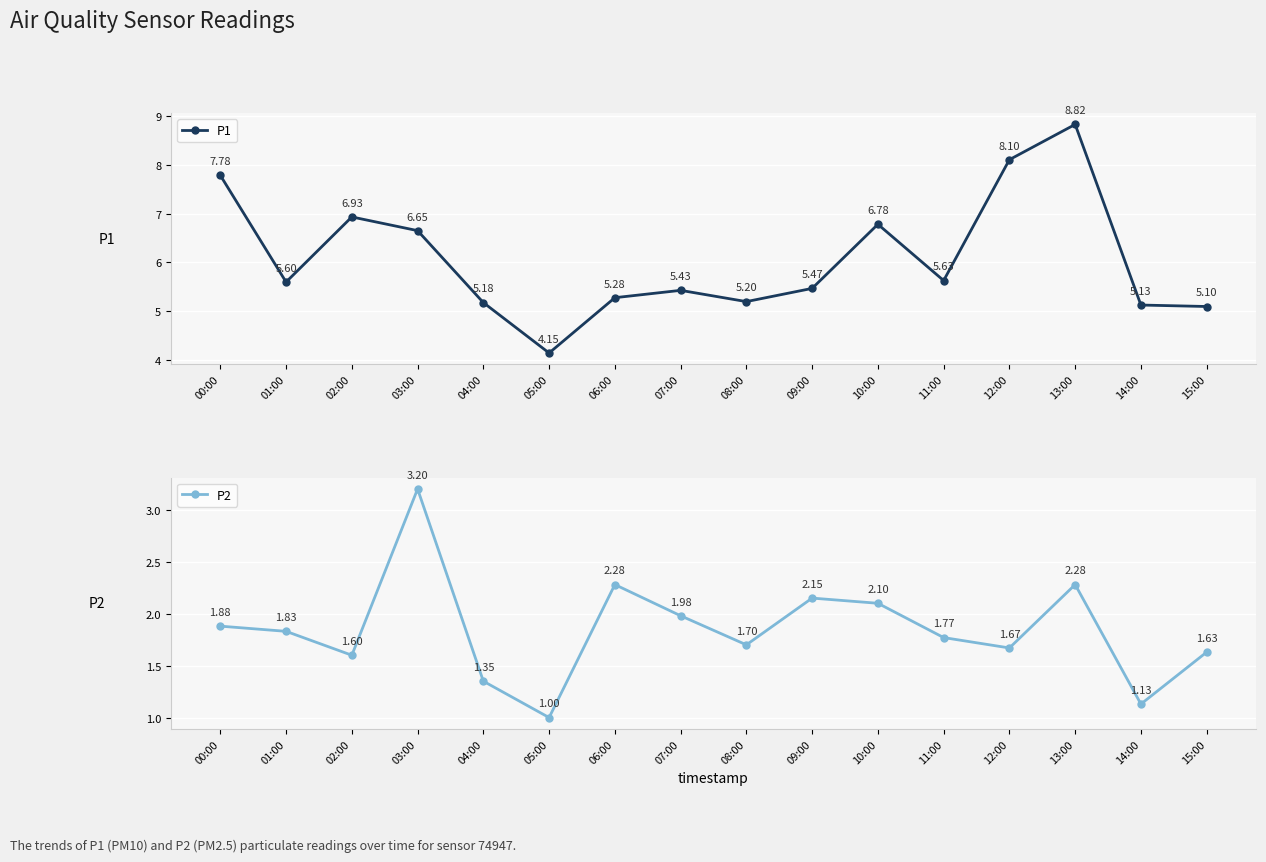

True or false: P1 and P2 intersect in this chart.

False